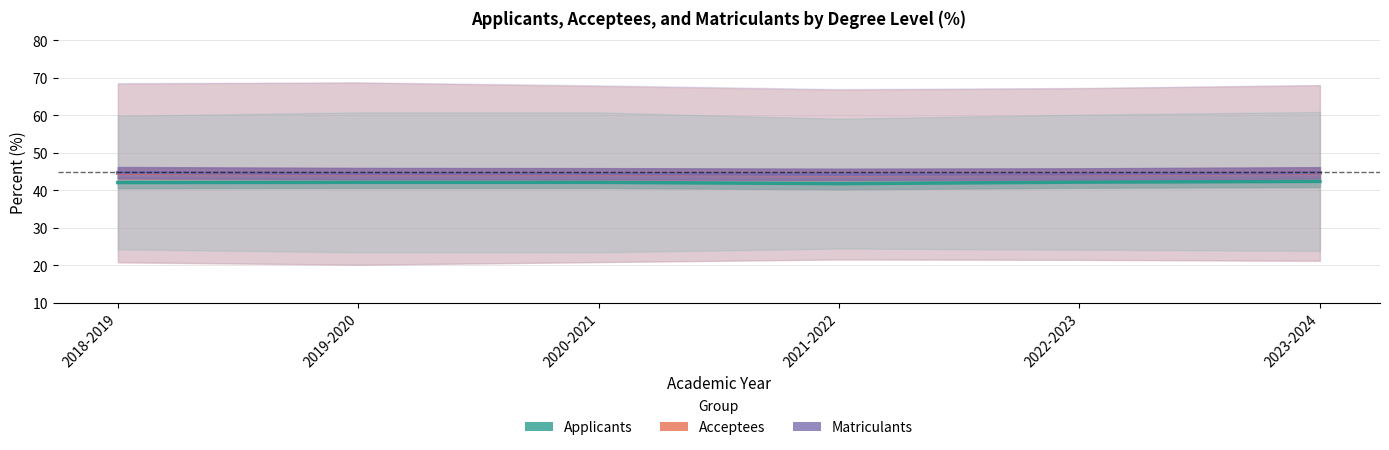

What is the sum of all Matriculants values?

267.1